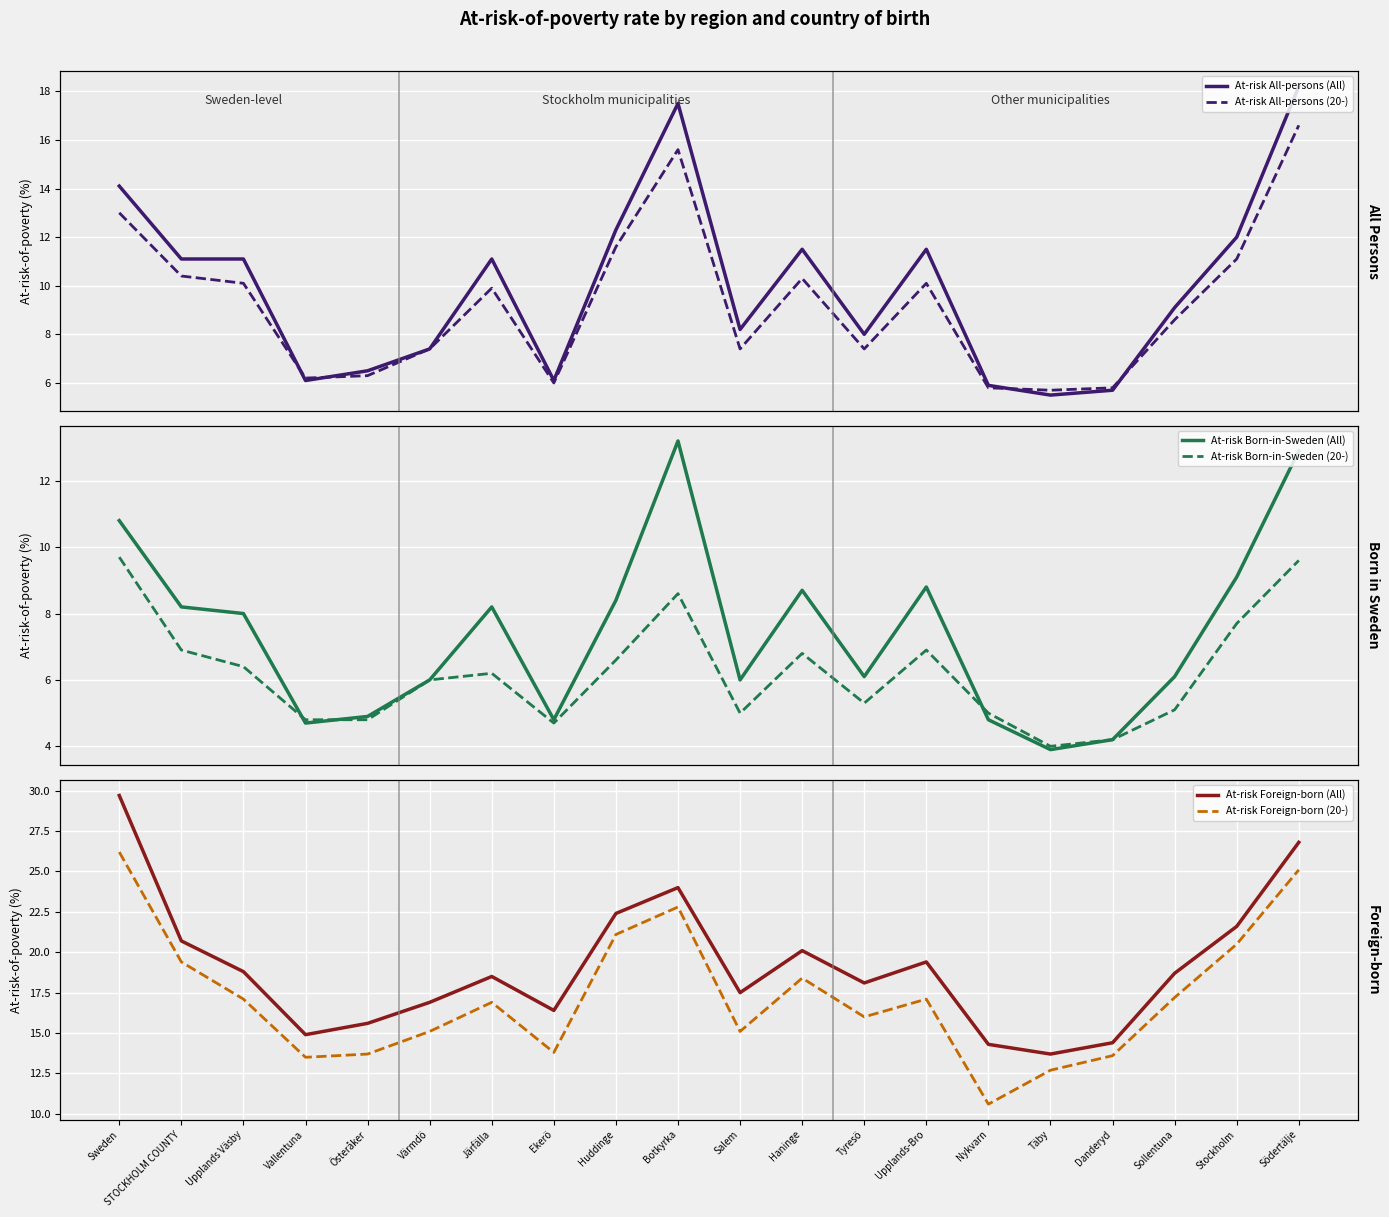

What is the sum of the At-risk All-persons (All) values at Botkyrka and Stockholm?

29.5